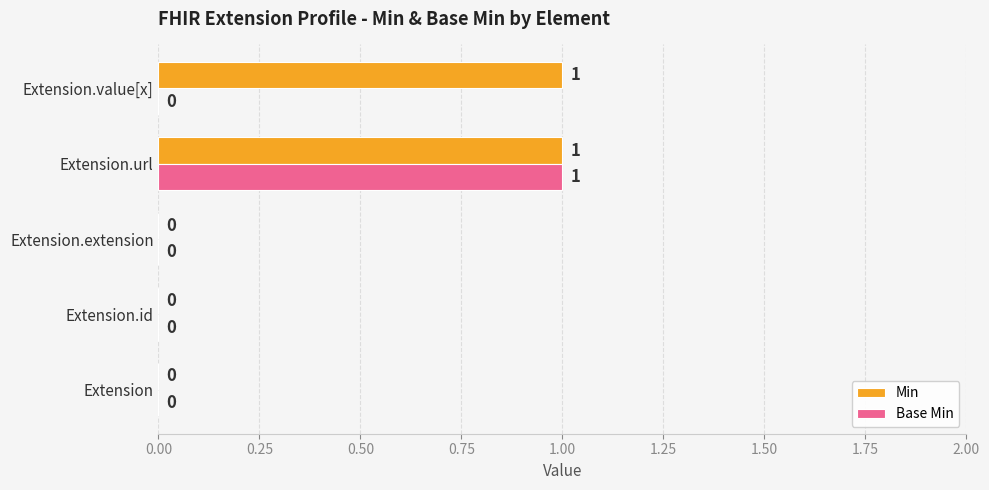

Is it true that Base Min equals 0 at Extension.extension?

True